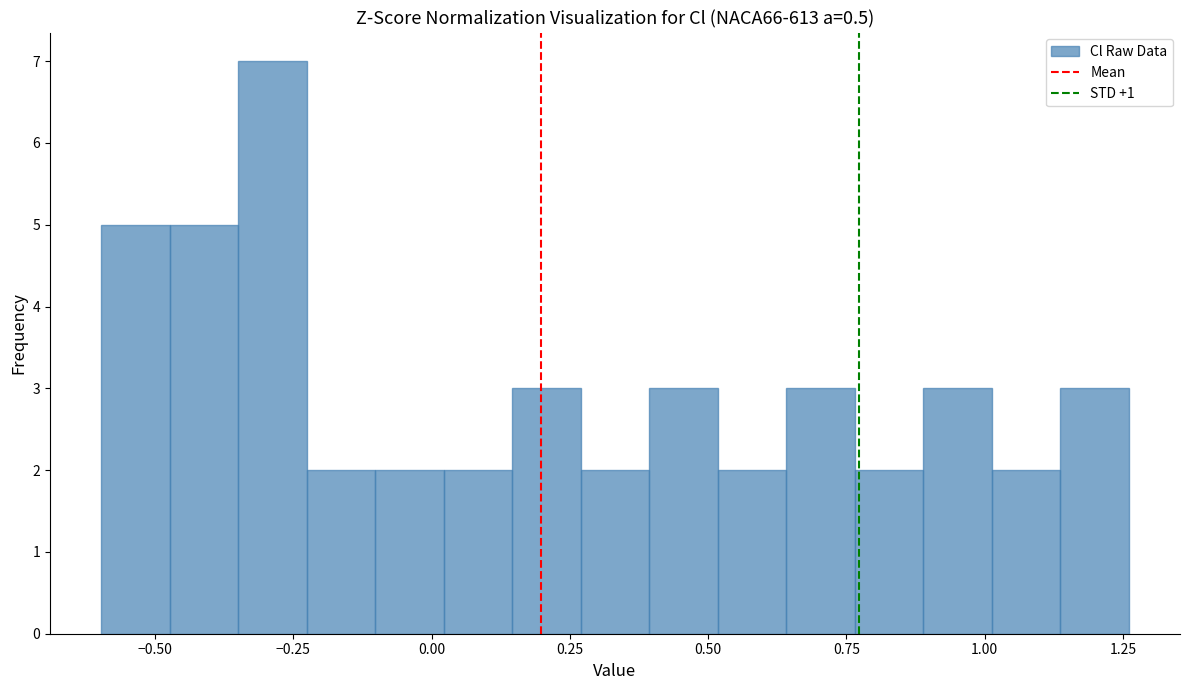

Around what value on the x-axis is the tallest bar? Give the approximate position of its centre, as read against the axis.

-0.30